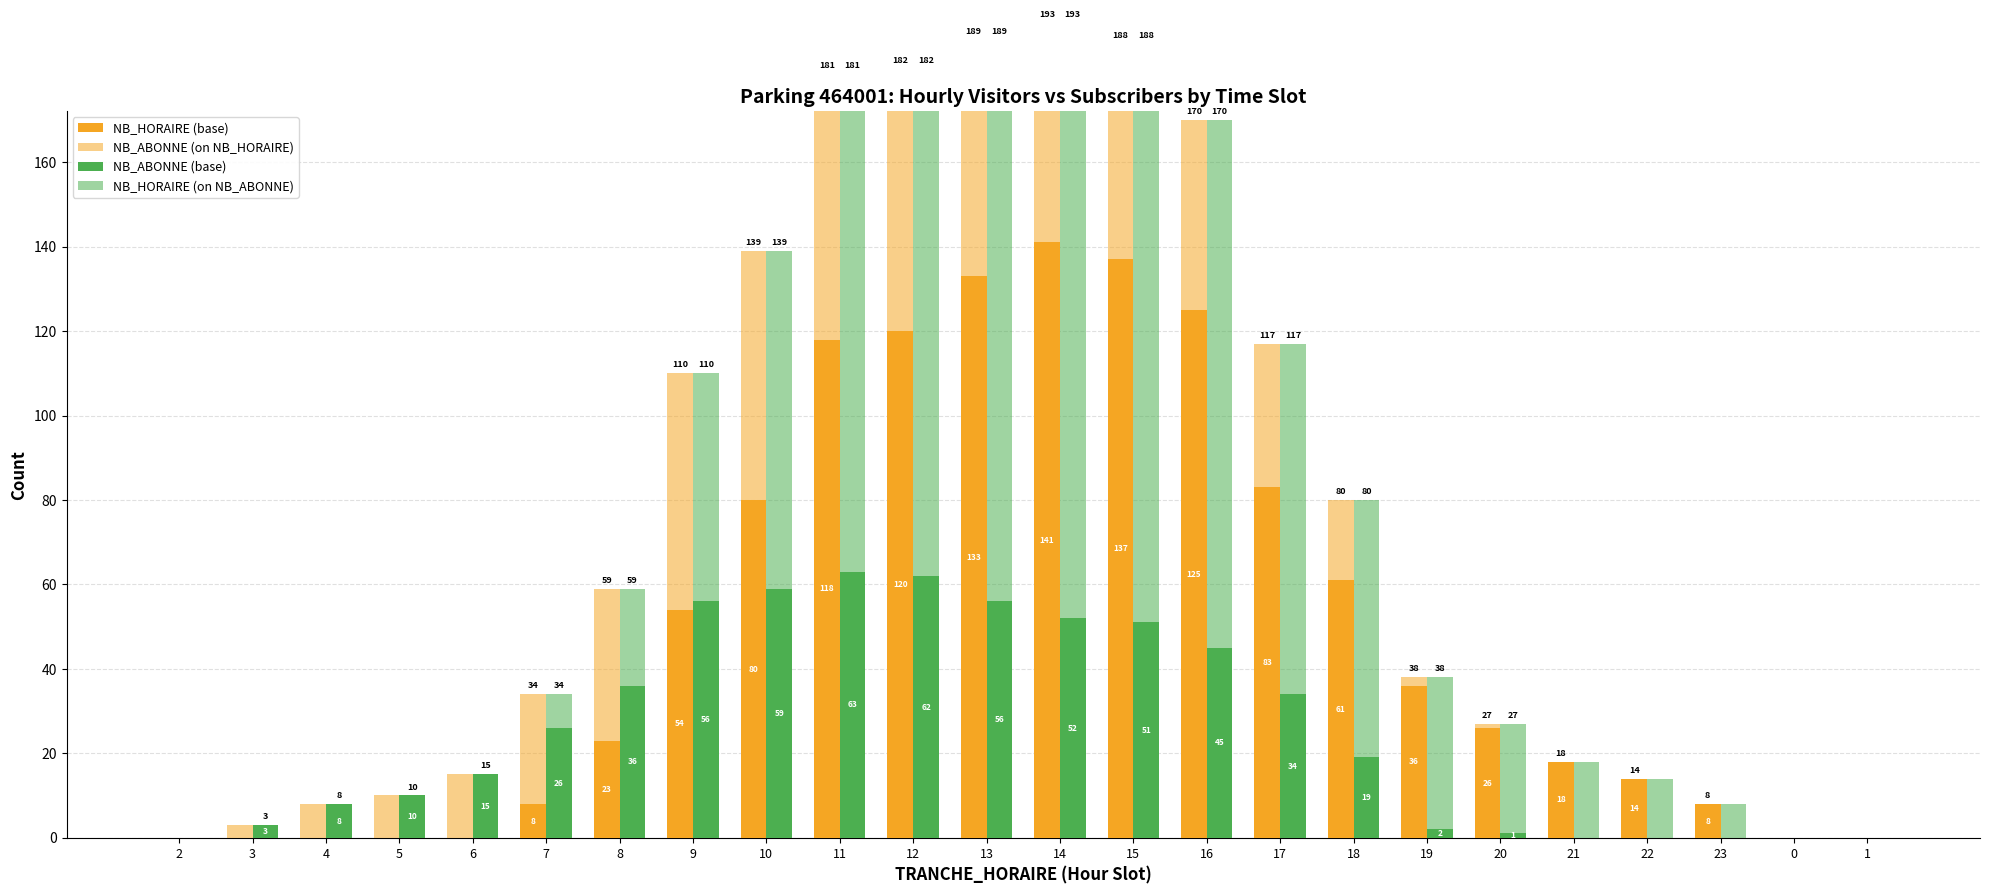

What is the label of the 6th bar from the left?

7